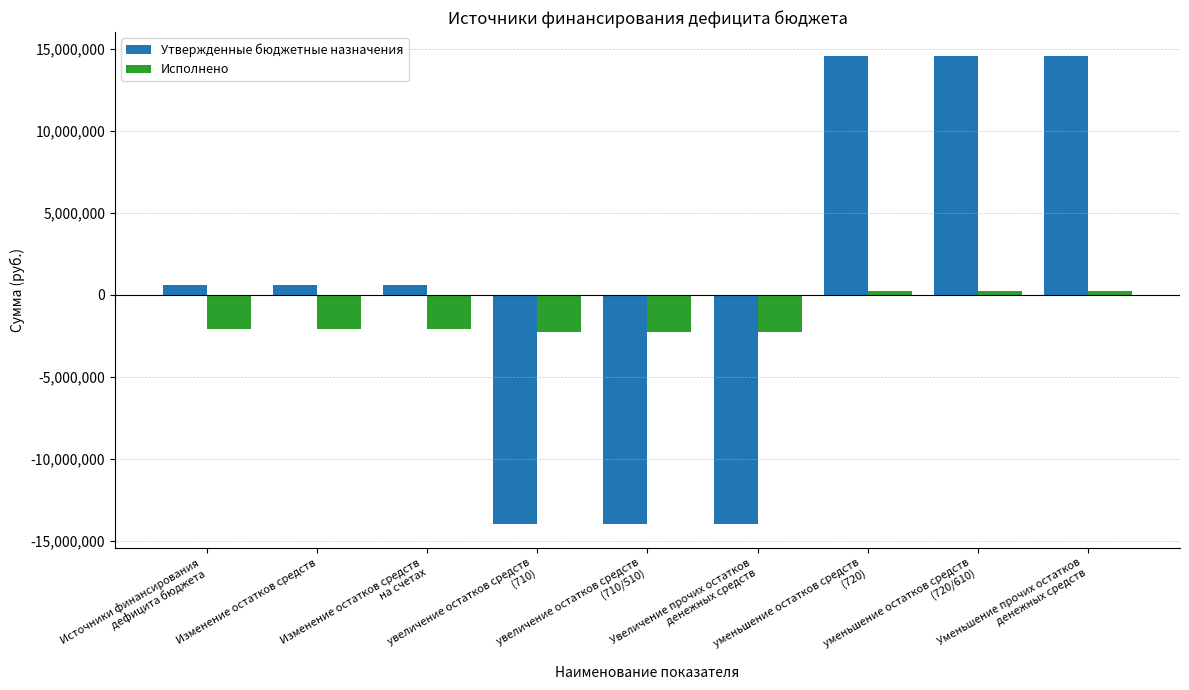

Reading right to left, list all the values displayed in this chart.

Утвержденные бюджетные назначения: Уменьшение прочих остатков
денежных средств=14600000.0	уменьшение остатков средств
(720/610)=14600000.0	уменьшение остатков средств
(720)=14600000.0	Увеличение прочих остатков
денежных средств=-14000000.0	увеличение остатков средств
(710/510)=-14000000.0	увеличение остатков средств
(710)=-14000000.0	Изменение остатков средств
на счетах=600000.0	Изменение остатков средств=600000.0	Источники финансирования
дефицита бюджета=600000.0
Исполнено: Уменьшение прочих остатков
денежных средств=205844.2	уменьшение остатков средств
(720/610)=205844.2	уменьшение остатков средств
(720)=205844.2	Увеличение прочих остатков
денежных средств=-2267412.9	увеличение остатков средств
(710/510)=-2267412.9	увеличение остатков средств
(710)=-2267412.9	Изменение остатков средств
на счетах=-2061568.7	Изменение остатков средств=-2061568.7	Источники финансирования
дефицита бюджета=-2061568.7